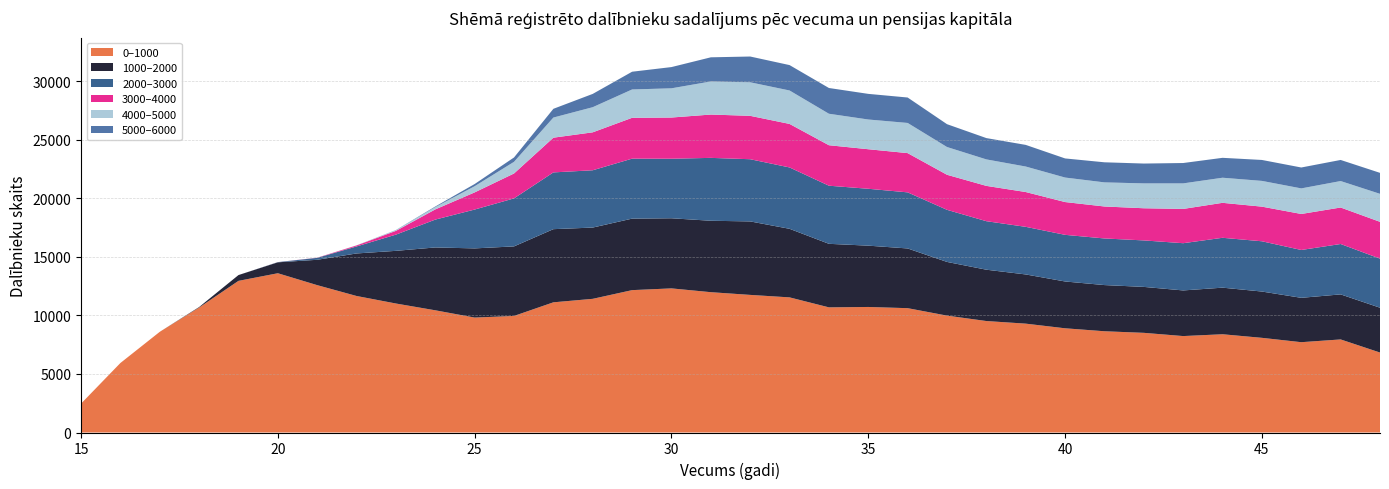

Reading left to right, what are all the values shown in this chart?

0-1000: 2467	5937	8601	10675	12954	13605	12588	11662	11019	10439	9819	9957	11121	11419	12162	12311	11987	11755	11543	10691	10724	10621	9985	9522	9299	8902	8649	8514	8238	8393	8087	7715	7951	6831
1000-2000: 0	0	0	43	495	933	2166	3633	4499	5369	5908	5941	6249	6088	6108	5990	6101	6277	5857	5427	5237	5101	4586	4385	4203	3999	3945	3924	3898	3980	3955	3790	3847	3829
2000-3000: 0	0	0	0	0	17	165	599	1386	2380	3319	4102	4849	4895	5124	5087	5372	5313	5242	4964	4860	4792	4451	4144	4067	3984	3982	3971	4035	4260	4293	4087	4305	4193
3000-4000: 0	0	0	0	0	2	12	85	321	870	1465	2127	2965	3241	3489	3518	3701	3706	3718	3458	3377	3352	2994	3016	2973	2801	2731	2747	2928	2987	2959	3076	3117	3144
4000-5000: 0	0	0	0	0	0	1	8	59	196	528	994	1720	2146	2420	2496	2825	2864	2856	2689	2539	2577	2371	2262	2178	2093	2059	2124	2181	2144	2199	2184	2260	2390
5000-6000: 0	0	0	0	0	0	2	2	14	51	187	374	747	1136	1516	1814	2064	2203	2170	2200	2190	2173	1951	1821	1848	1633	1716	1695	1740	1700	1789	1786	1802	1793